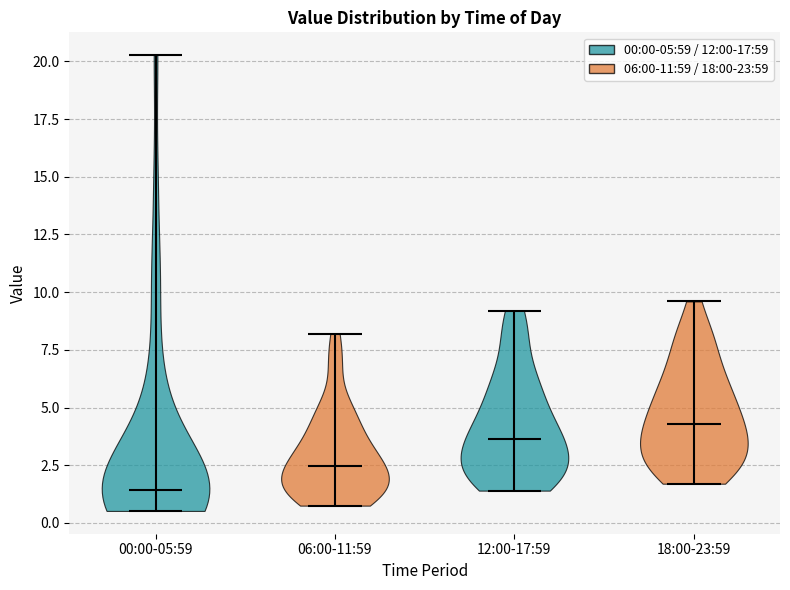

What is the lowest point the violin for 12:00-17:59 reaches on the y-axis? The values are not printed on the chart, so give them approximately, as read against the axis.

1.5